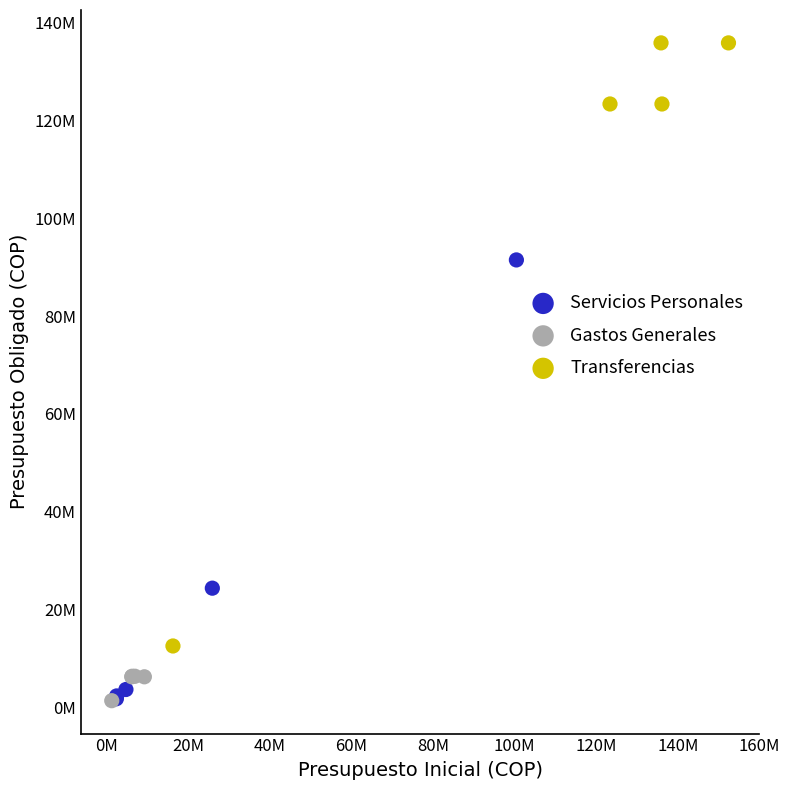

Which series has the largest Y range (max minus min)?

Transferencias